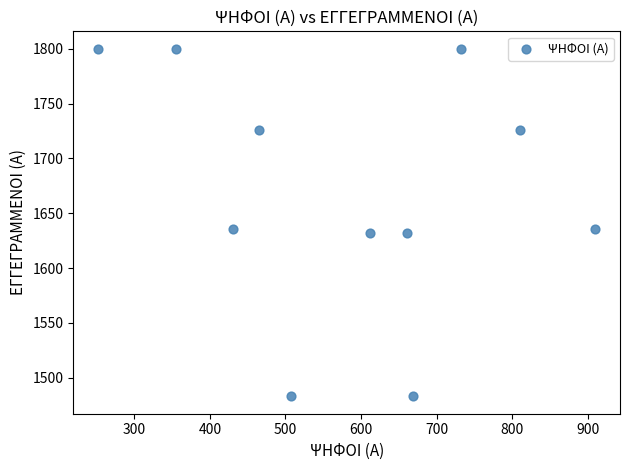

What is the range of Y values (max minus min)?

317